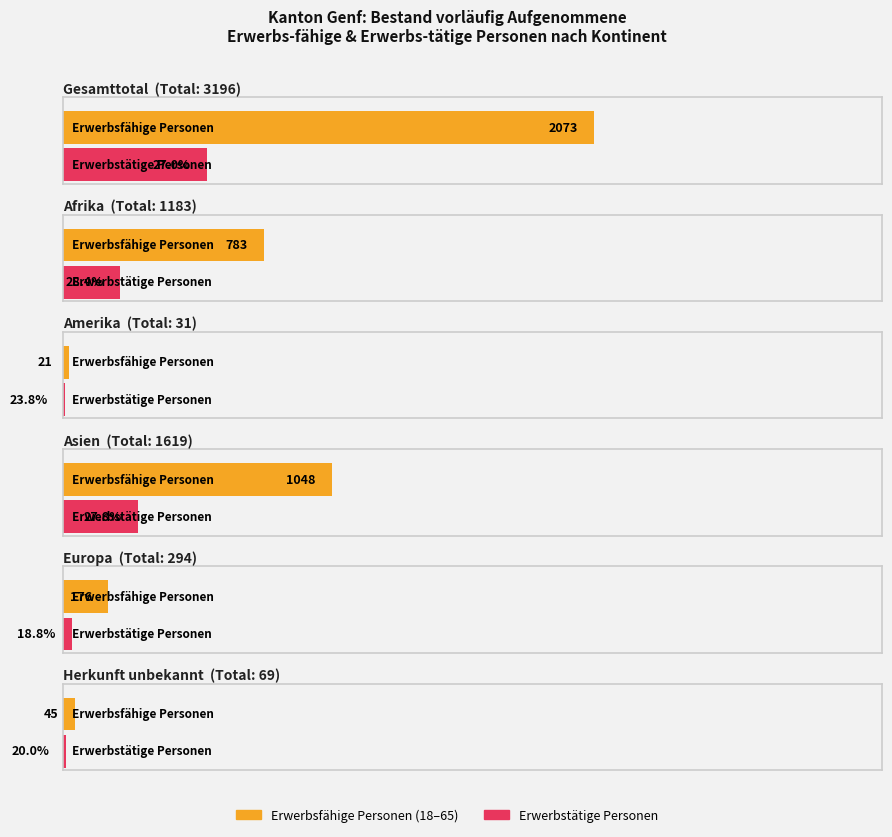

Reading left to right, transcribe all the data shown in this chart.

Total vorläufig Aufgenommene: Gesamttotal=3196	Afrika=1183	Amerika=31	Asien=1619	Europa=294	Herkunft unbekannt=69
Erwerbsfähige Personen: Gesamttotal=2073	Afrika=783	Amerika=21	Asien=1048	Europa=176	Herkunft unbekannt=45
Erwerbstätige Personen: Gesamttotal=560	Afrika=222	Amerika=5	Asien=291	Europa=33	Herkunft unbekannt=9